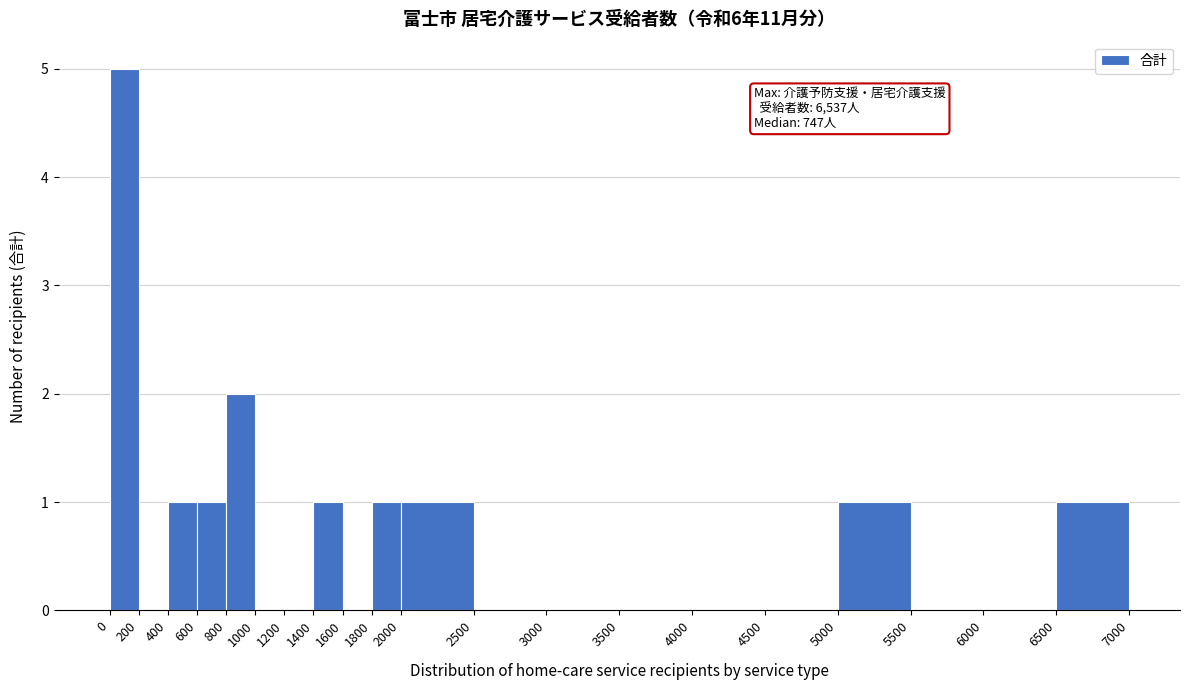

Which range on the x-axis has the tallest bar?

0 to 200